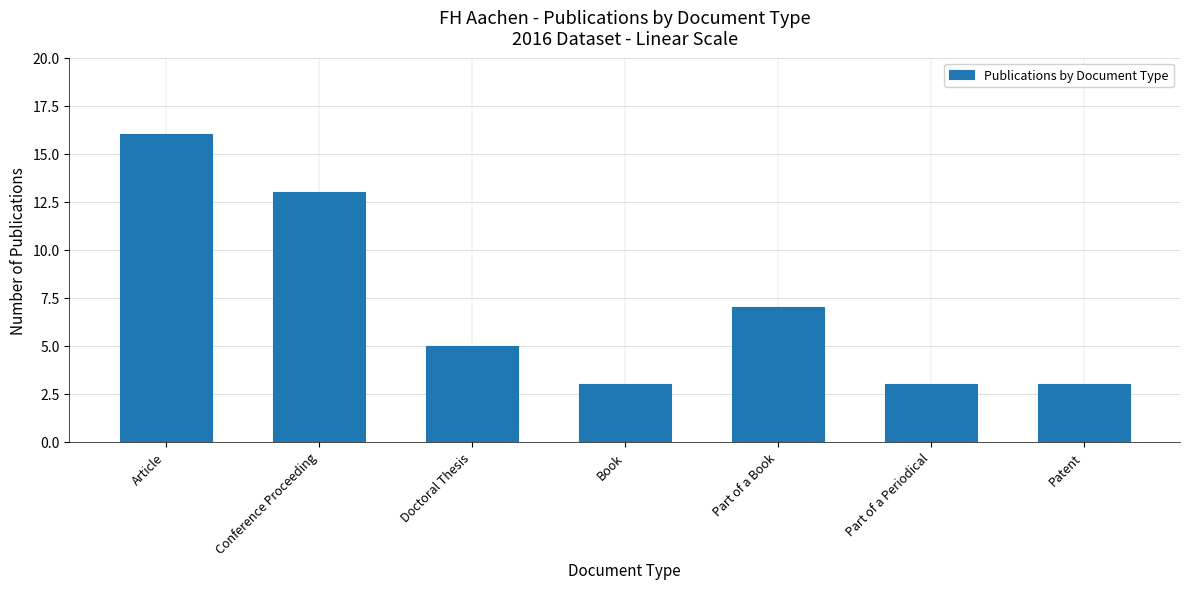

Which has a higher value, Conference Proceeding or Book?

Conference Proceeding